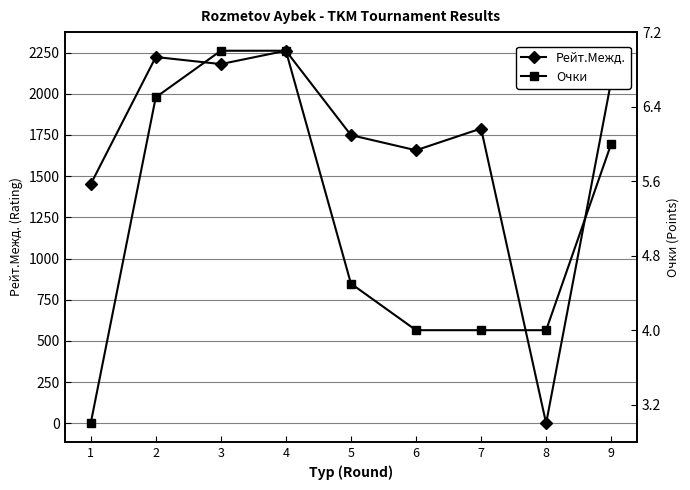

How many values in the Рейт.Межд. series are below 1789?

4